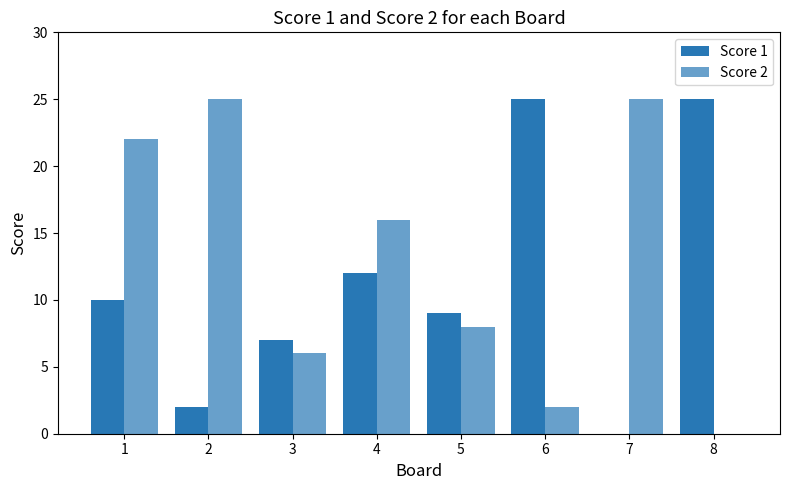

Which series changed the most between 4 and 8?

Score 2